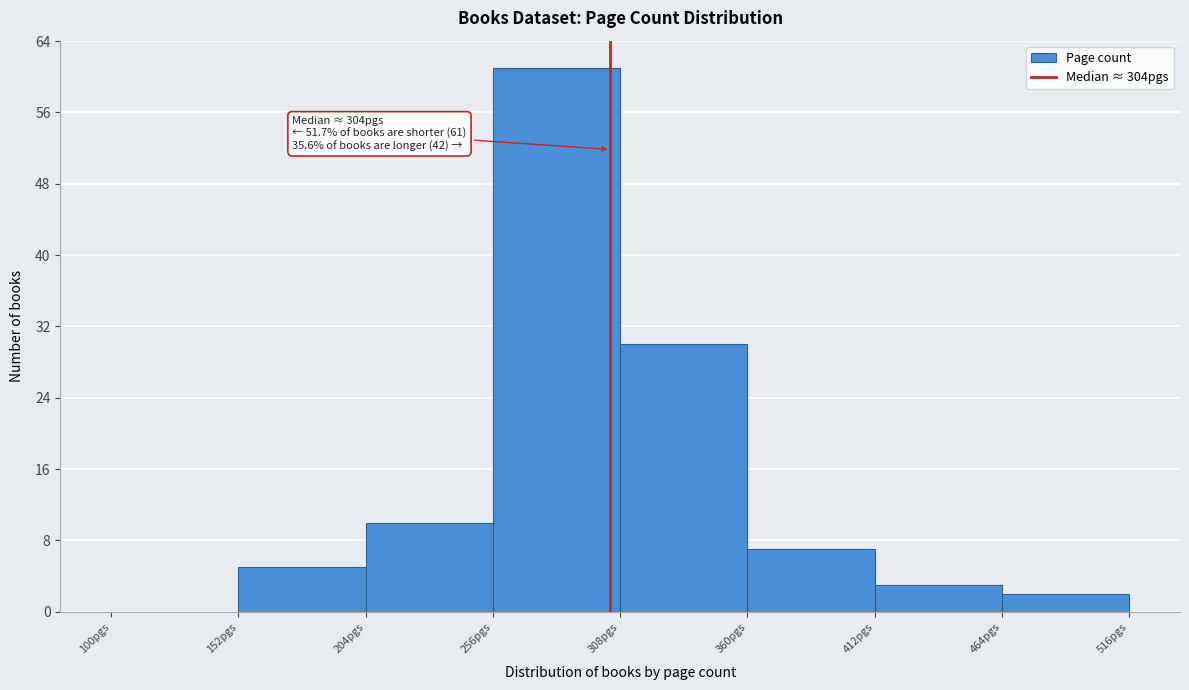

Over which range of the x-axis is the bar tallest?

256 to 308